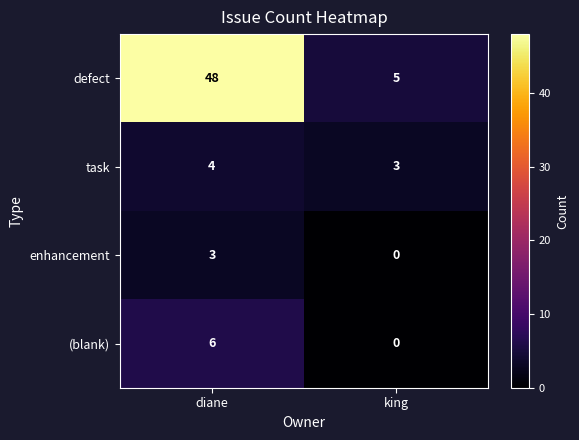

What is the average value of the task series?

4